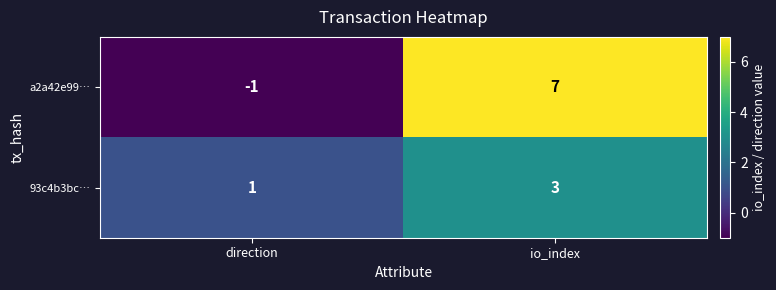

How many series are shown in this chart?

2